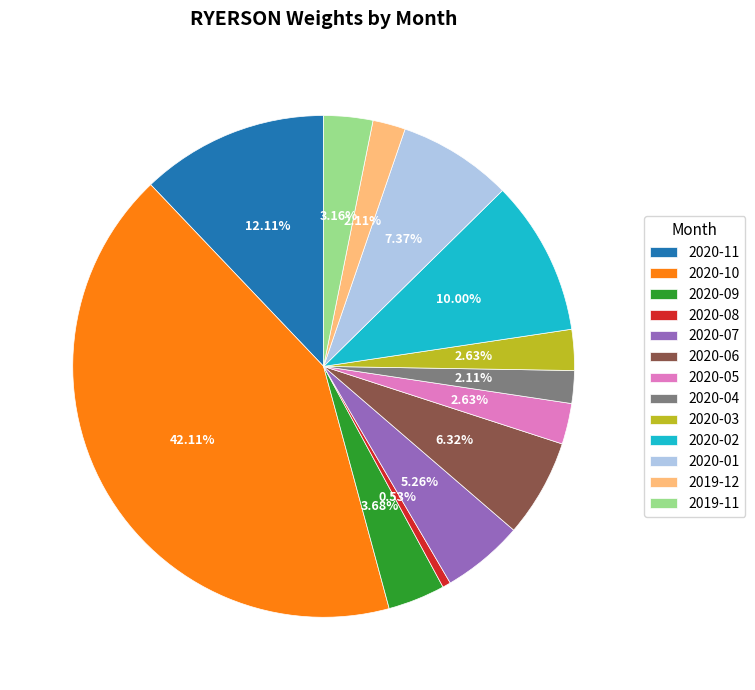

Does 2019-11 account for over 50% of the chart?

No